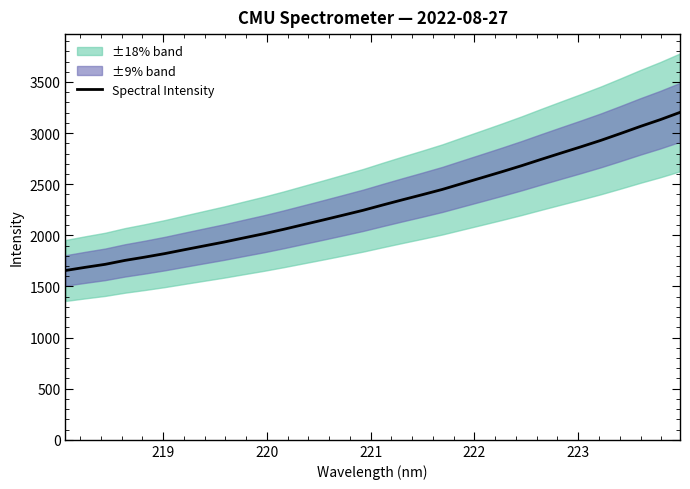

Reading left to right, what are all the values shown in this chart?

1656.3	1687.3	1716.5	1755.0	1787.0	1821.3	1859.6	1897.2	1934.7	1975.5	2015.7	2059.1	2105.1	2150.9	2197.7	2244.8	2297.2	2348.2	2398.0	2449.1	2506.9	2564.1	2621.8	2681.2	2743.9	2805.4	2866.2	2928.9	2996.4	3065.7	3131.4	3202.9